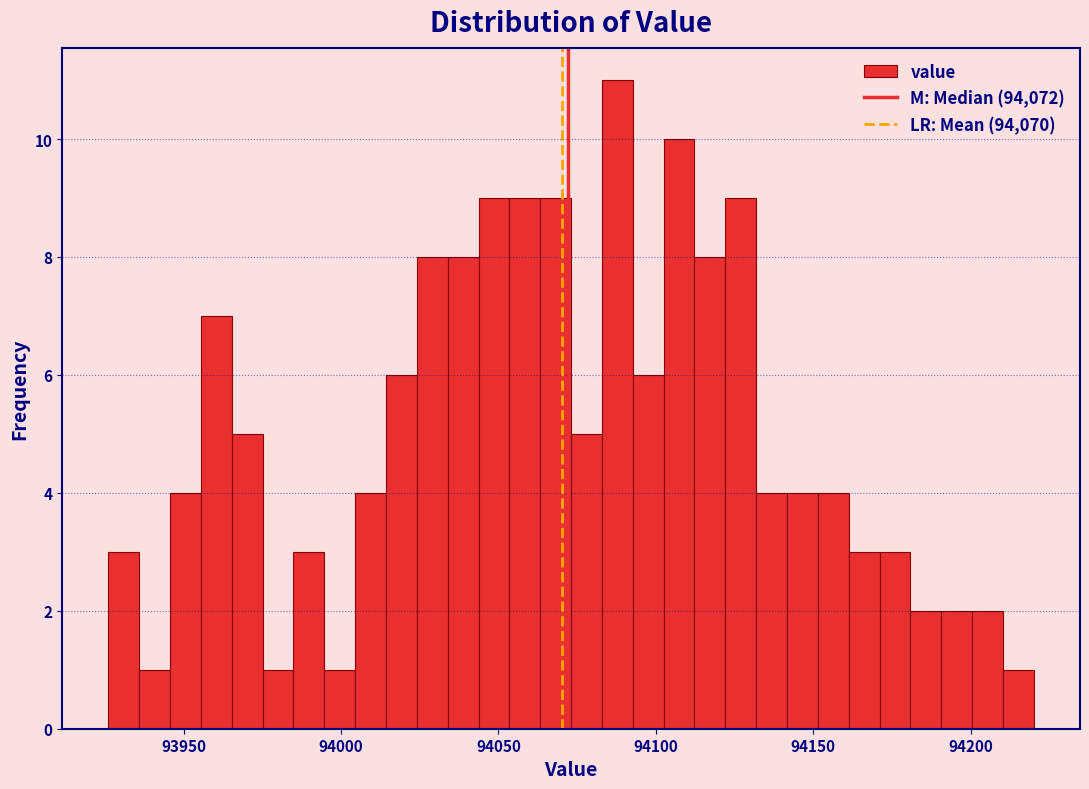

Read against the x-axis, roughly where is the centre of the tallest bar?

94090